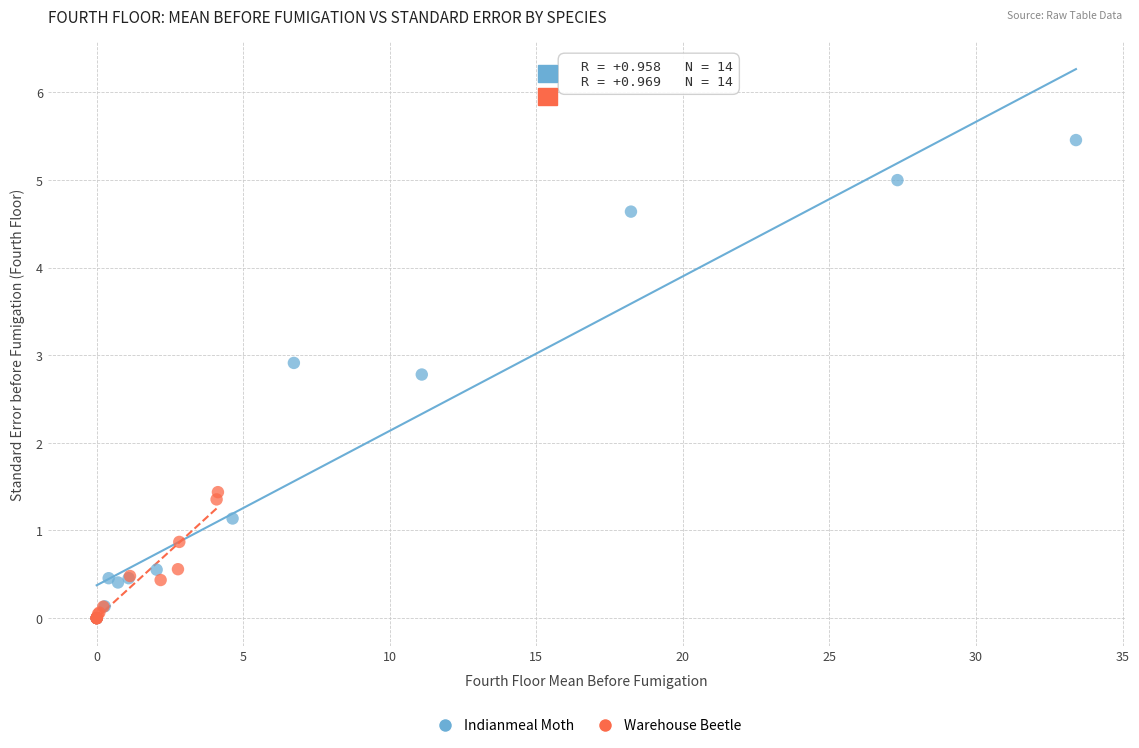

What are all the series names shown in the legend?

Indianmeal Moth, Warehouse Beetle